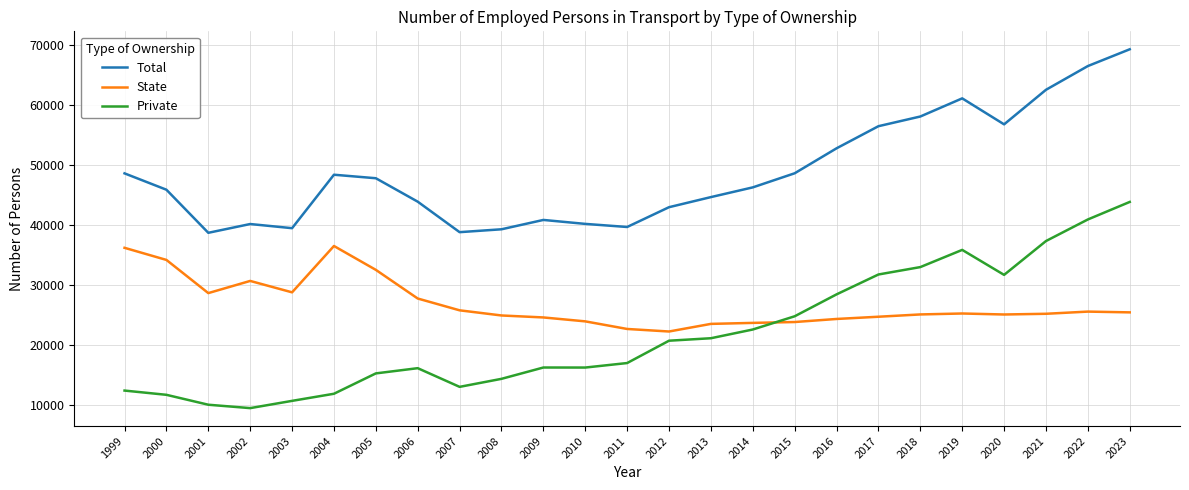

What is the difference between the maximum and minimum values in the Total series?

30615.0